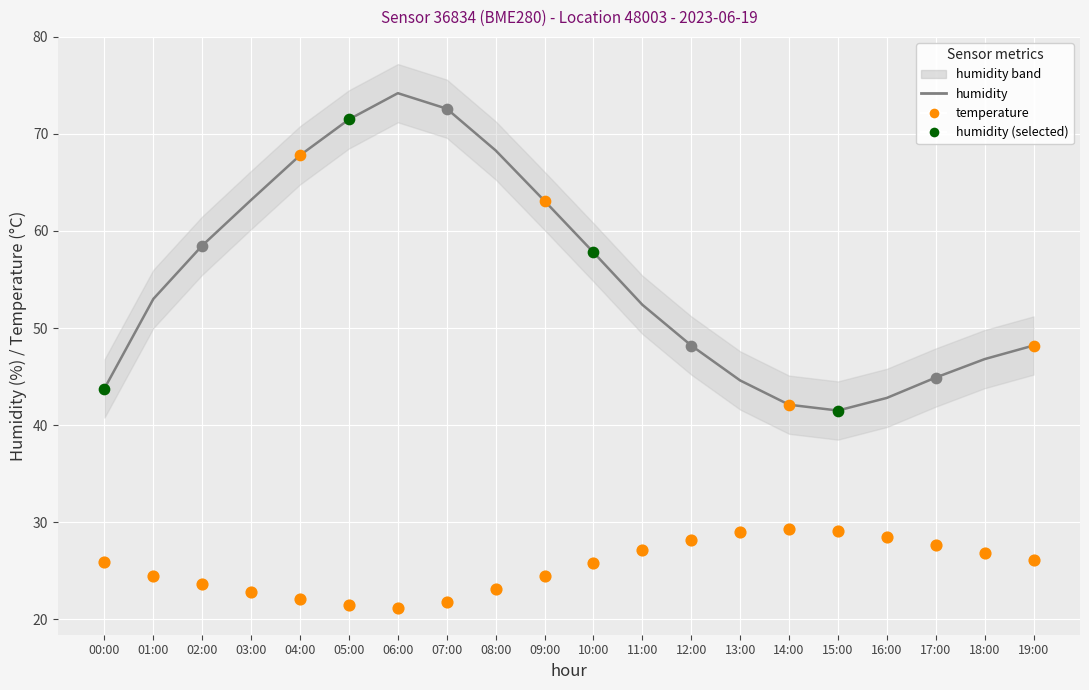

At which category is the sum across all series the highest?

06:00